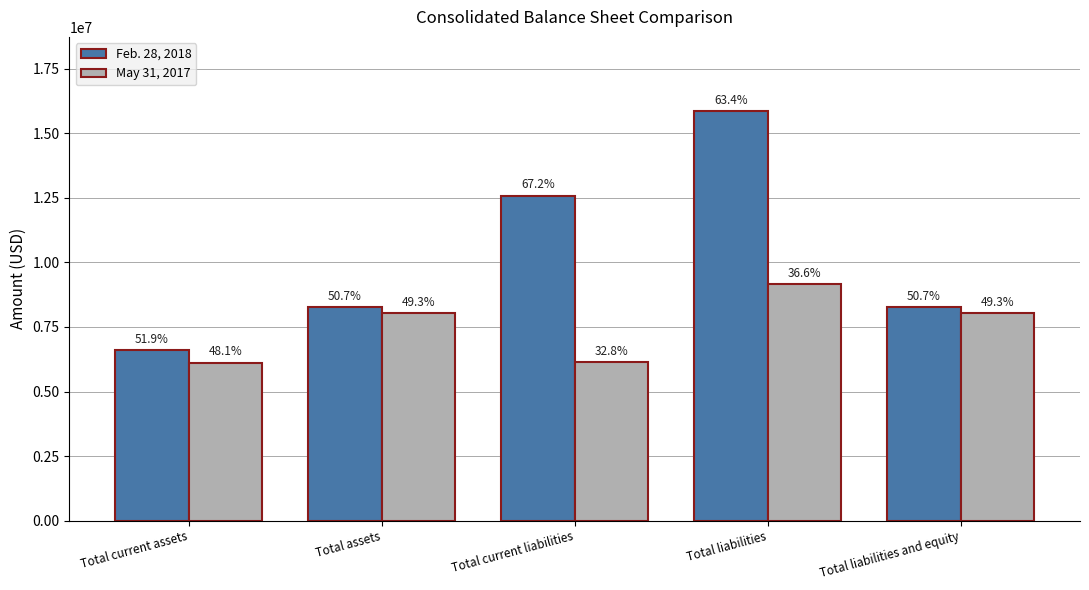

What are all the series names shown in the legend?

Feb. 28, 2018, May 31, 2017